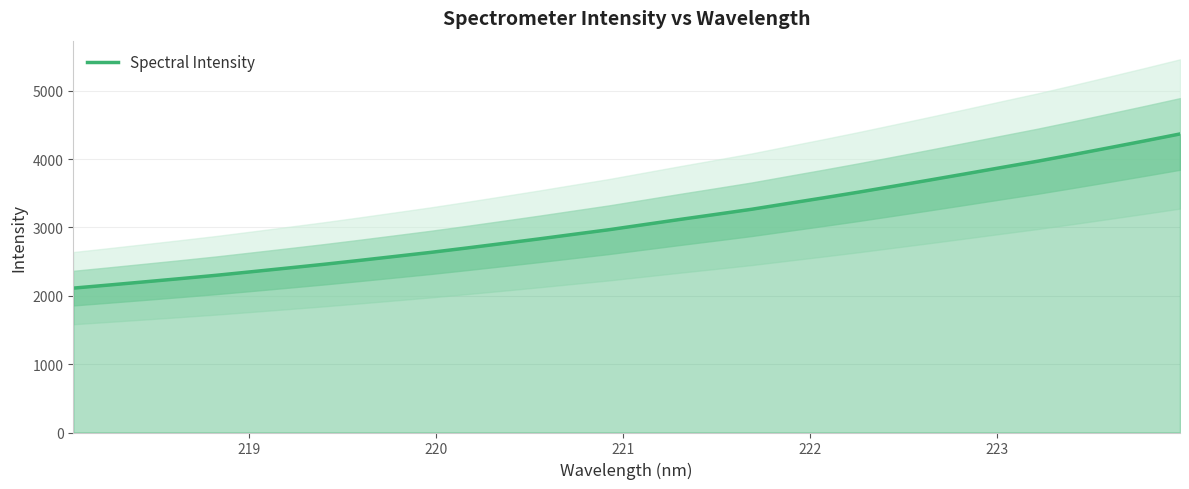

How many lines are shown in the chart?

1